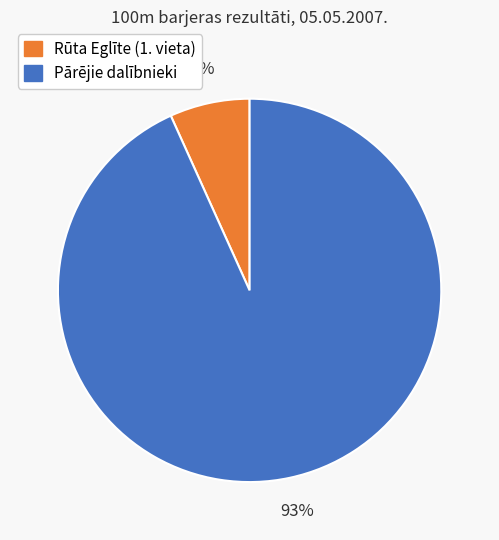

How many segments does this pie chart have?

2